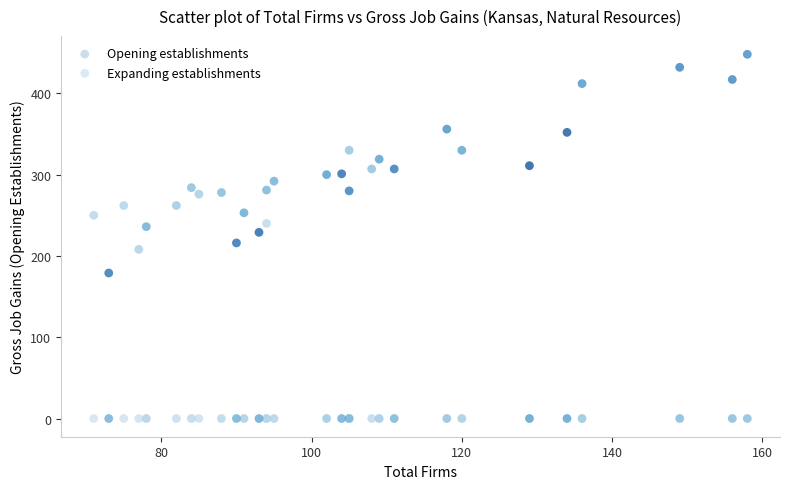

Which series contains the lowest Y value?

Expanding establishments